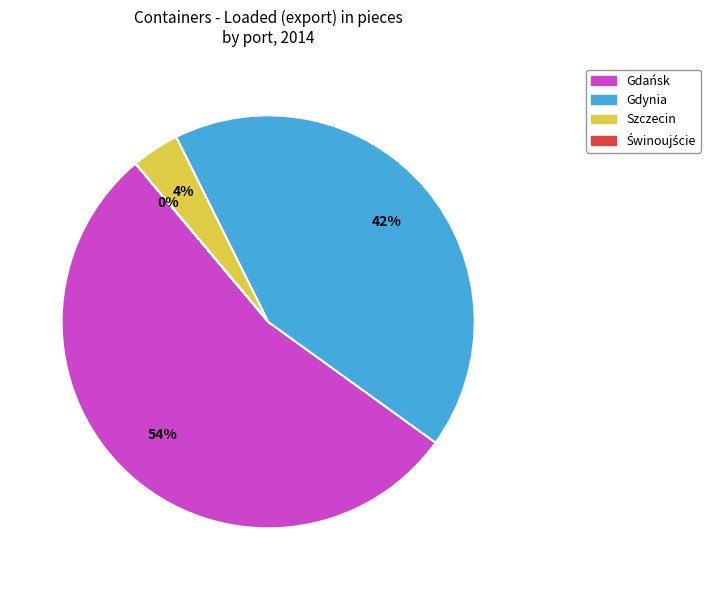

Combined, do Szczecin and Gdynia account for over 50%?

No